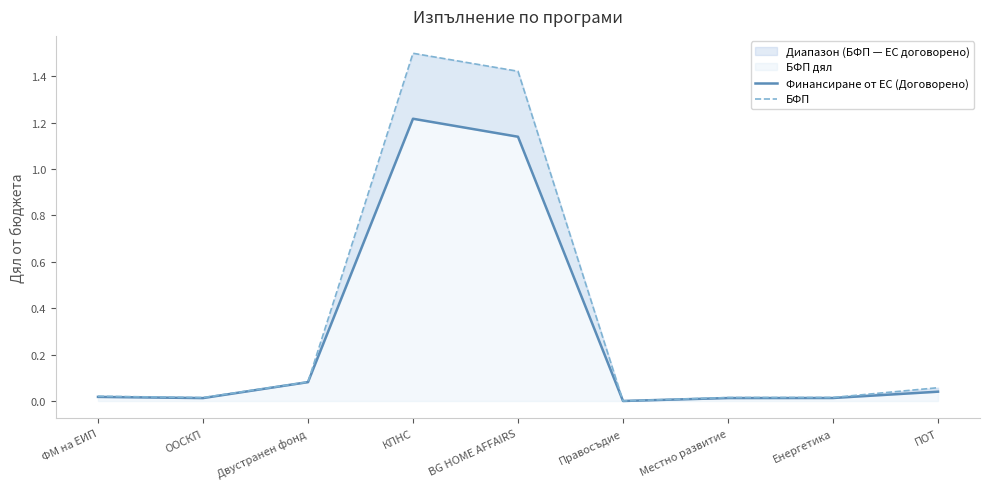

At which category does Финансиране от ЕС (Договорено) reach its first local valley?

ООСКП